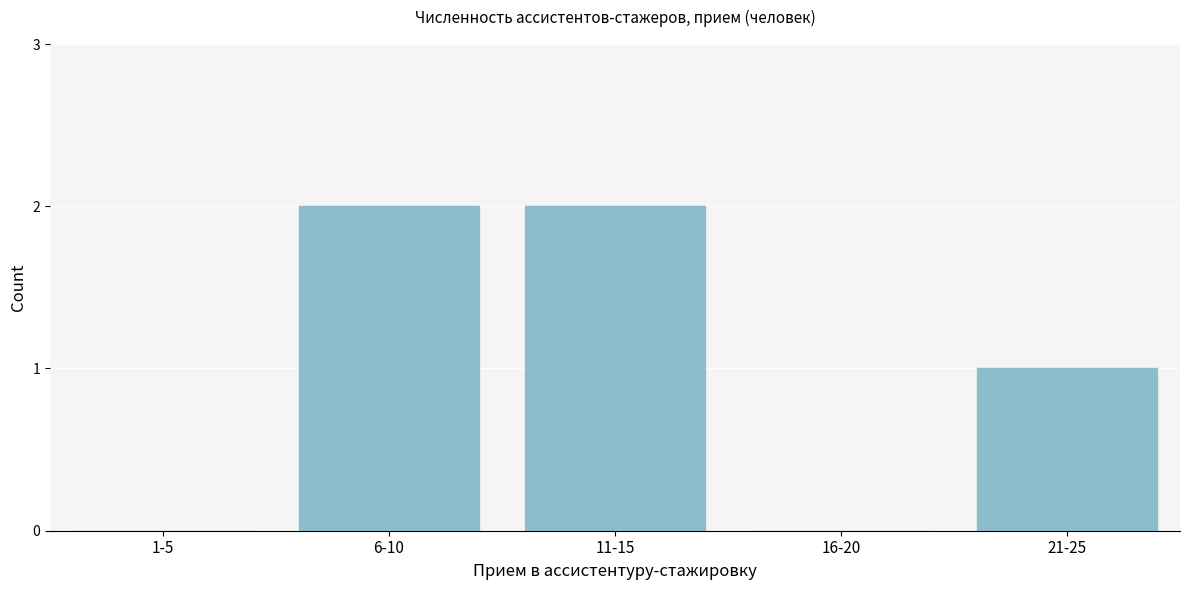

Reading left to right, extract all data points from this chart.

1-5=0	6-10=2	11-15=2	16-20=0	21-25=1